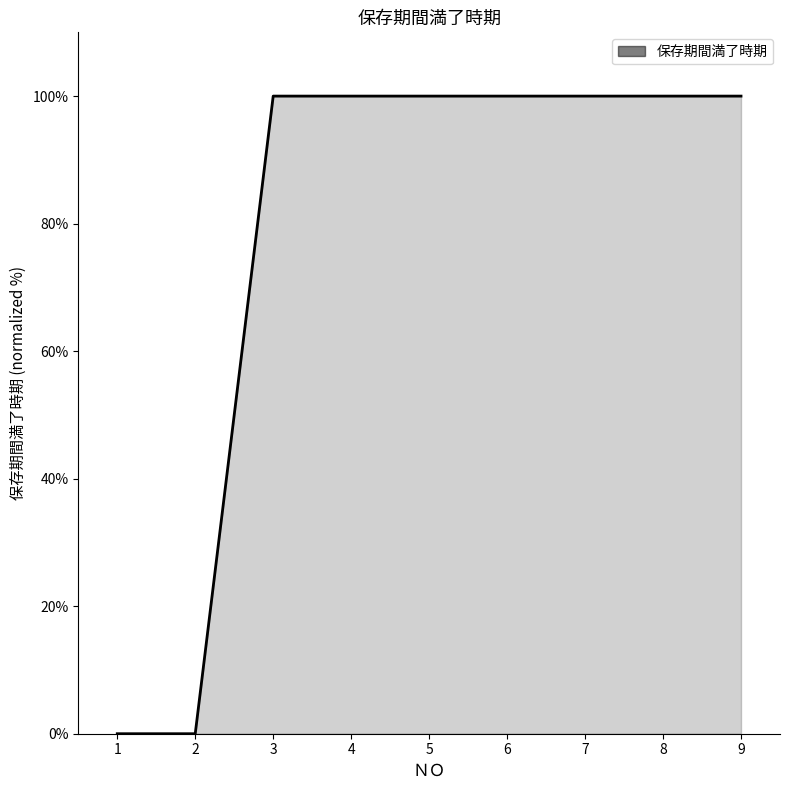

Count the number of categories in the chart.

9